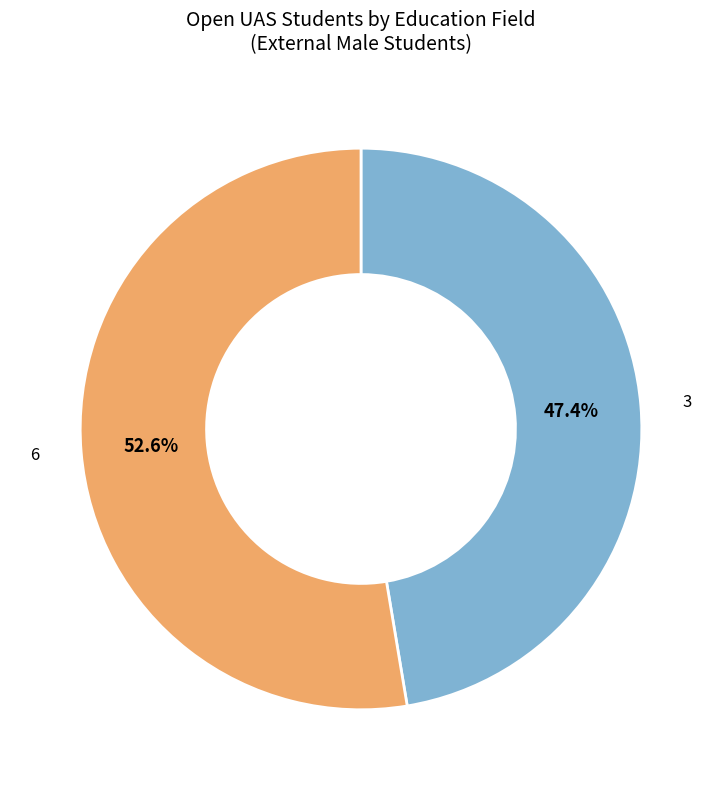

How many slices are in this pie chart?

2